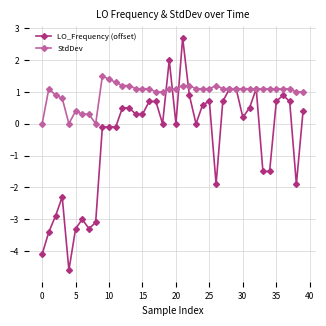

Count the number of data series in this chart.

2